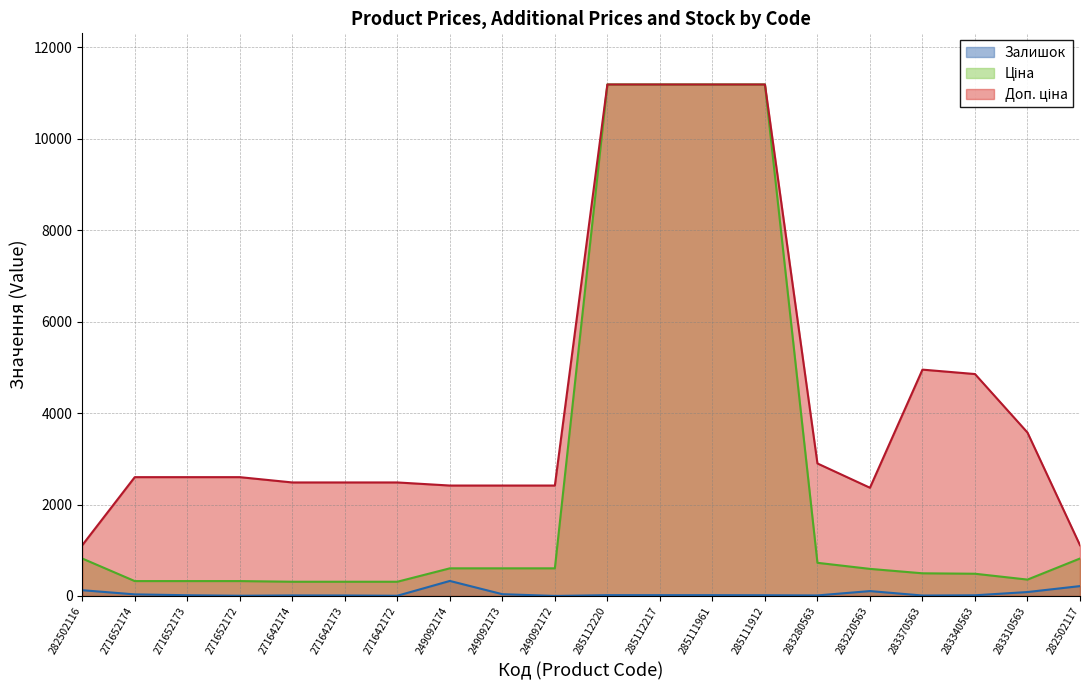

Rank the categories by Доп. ціна value from highest to lowest.

285112220, 285112217, 285111961, 285111912, 283370563, 283340563, 283310563, 283280563, 271652174, 271652173, 271652172, 271642174, 271642173, 271642172, 249092174, 249092173, 249092172, 283220563, 282502116, 282502117